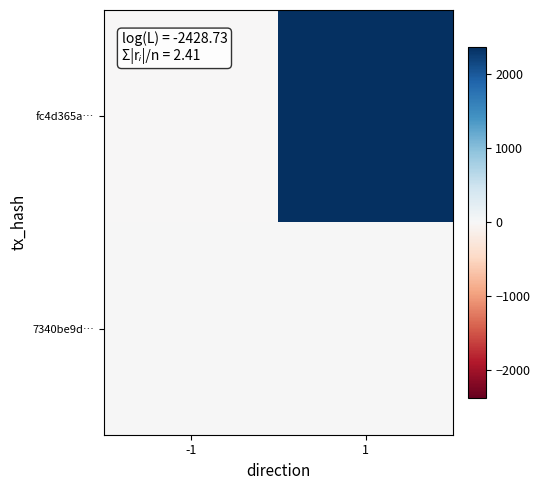

Which series has the widest spread of values?

fc4d365a…